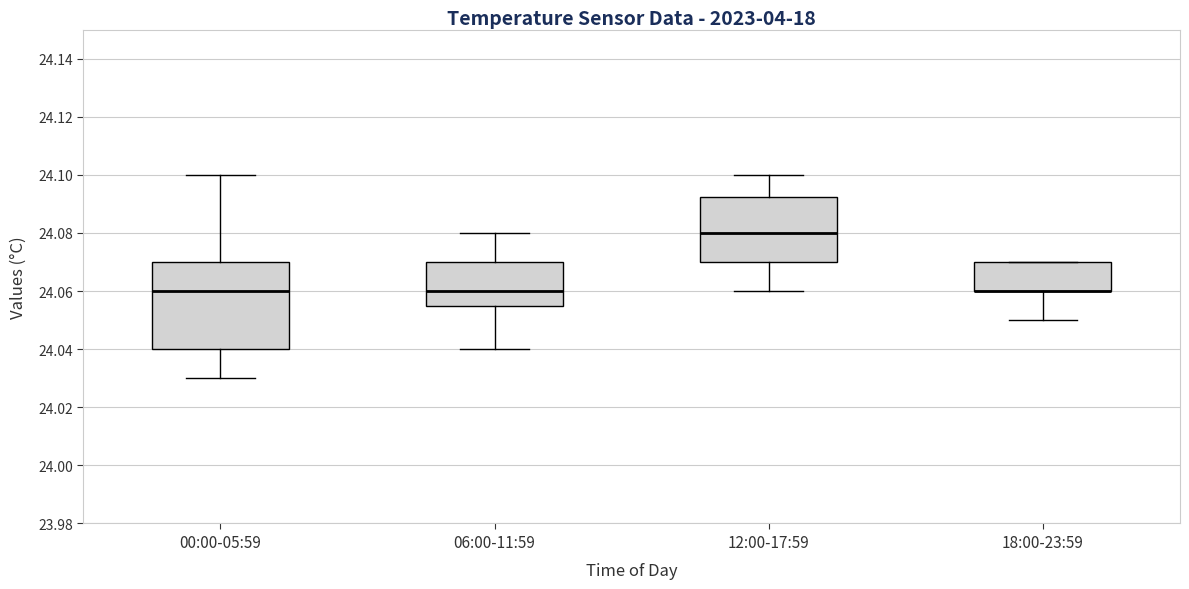

Where is the lower edge of the box for 06:00-11:59 on the y-axis? The values are not printed on the chart, so give them approximately, as read against the axis.

24.056